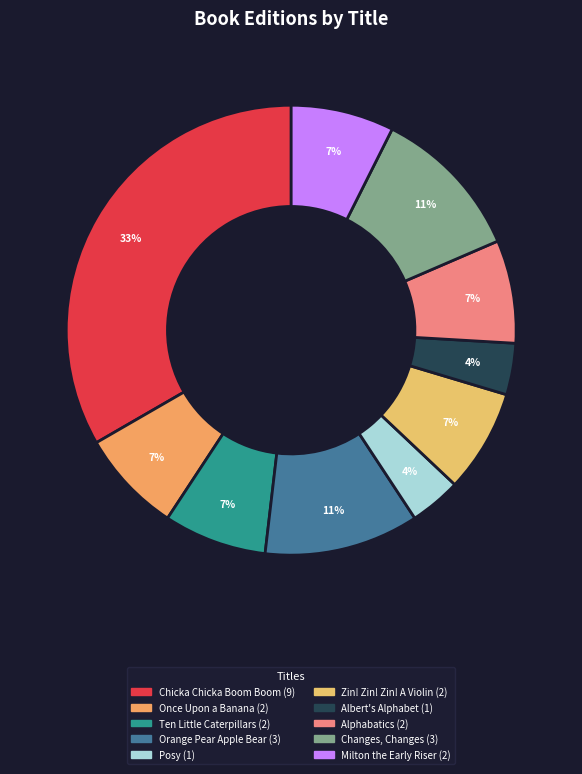

Rank the categories by value from lowest to highest.

Posy, Albert's Alphabet, Once Upon a Banana, Ten Little Caterpillars, Zin! Zin! Zin! A Violin, Alphabatics, Milton the Early Riser, Orange Pear Apple Bear, Changes, Changes, Chicka Chicka Boom Boom